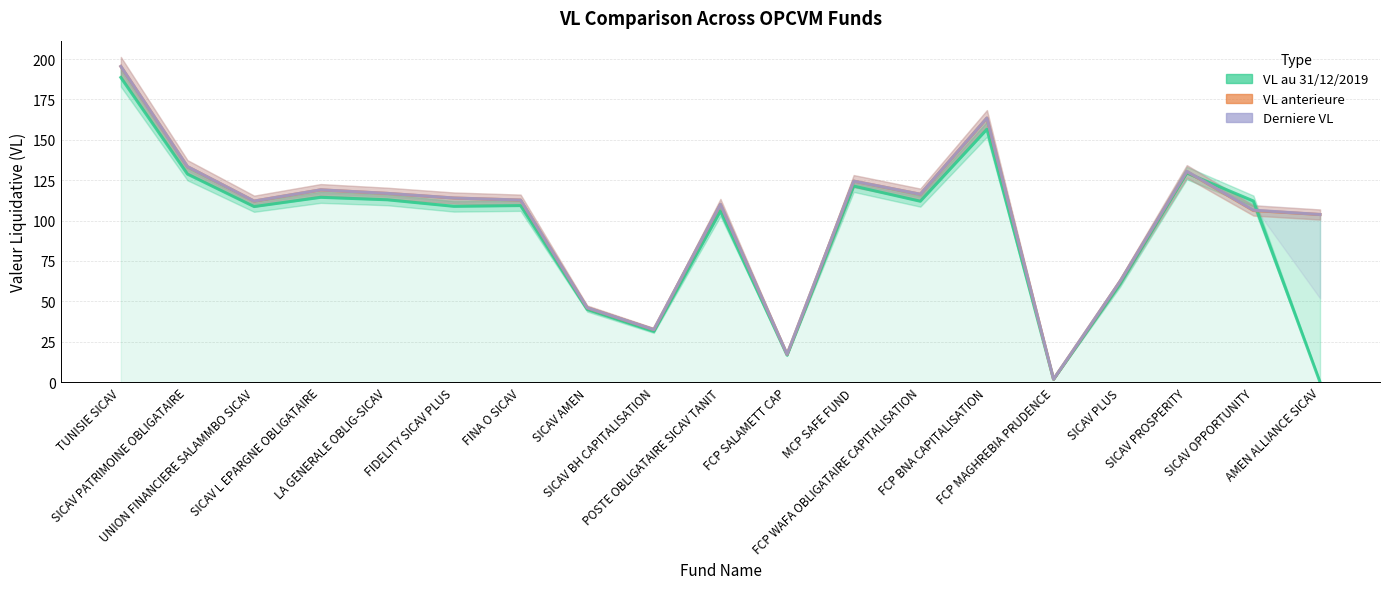

Between SICAV AMEN and SICAV BH CAPITALISATION, which series saw the biggest shift?

VL au 31/12/2019